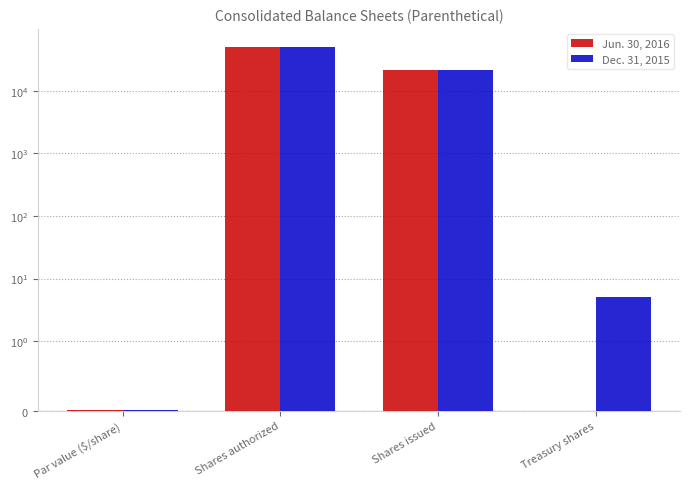

What is the difference between the maximum and minimum values in the Dec. 31, 2015 series?

50000.0